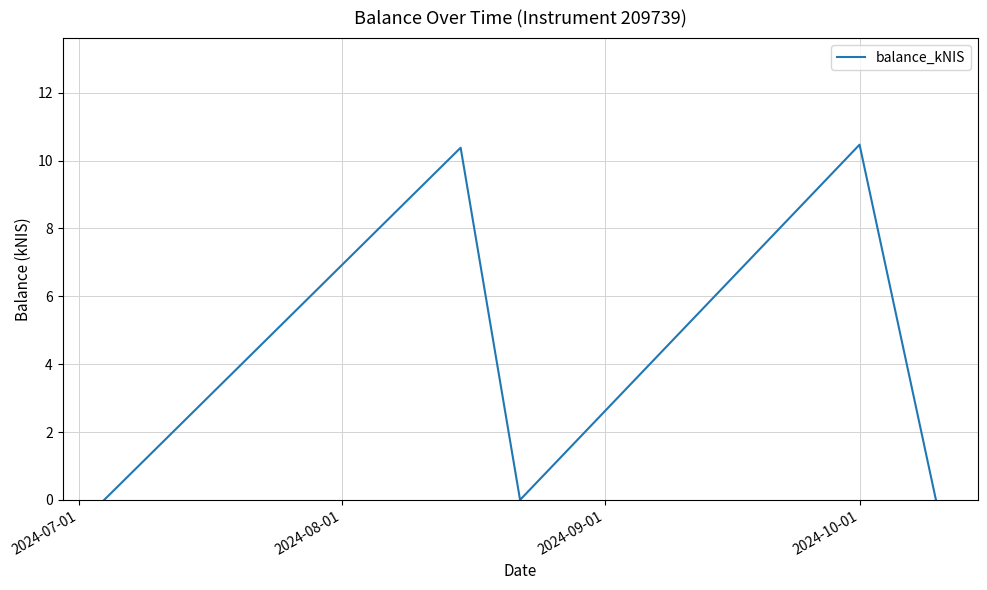

What is the maximum value shown in the chart?

10.5